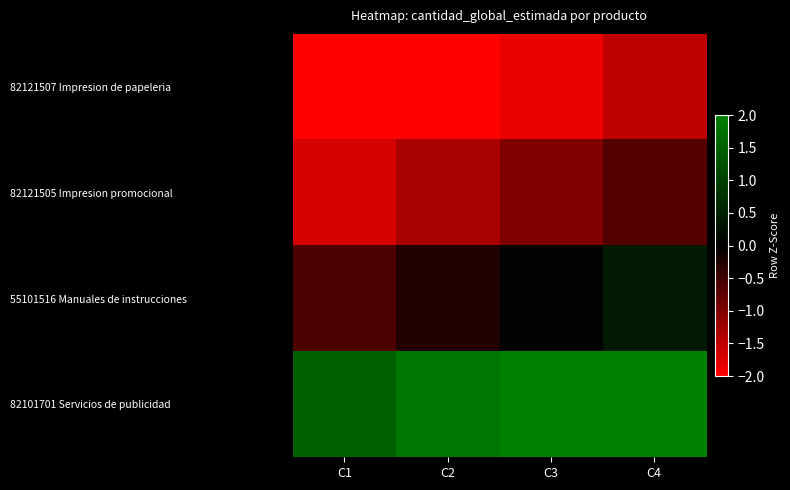

Reading left to right, what are all the values shown in this chart?

82121507 Impresion de papeleria: C1=-2.5	C2=-2.2	C3=-1.8	C4=-1.5
82121505 Impresion promocional: C1=-1.7	C2=-1.3	C3=-1.0	C4=-0.7
55101516 Manuales de instrucciones: C1=-0.6	C2=-0.3	C3=0.1	C4=0.4
82101701 Servicios de publicidad: C1=1.5	C2=1.8	C3=2.2	C4=2.5